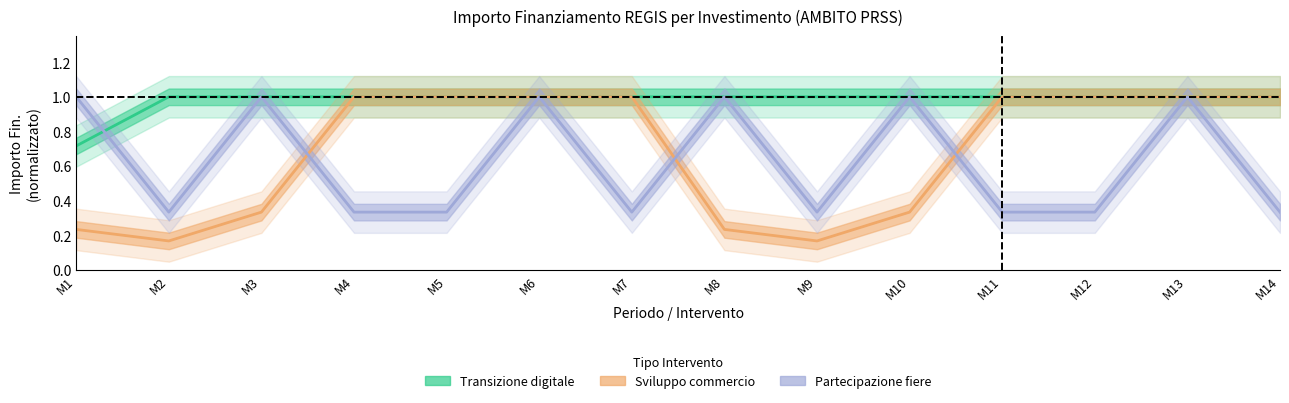

Does the chart have visible grid lines?

No